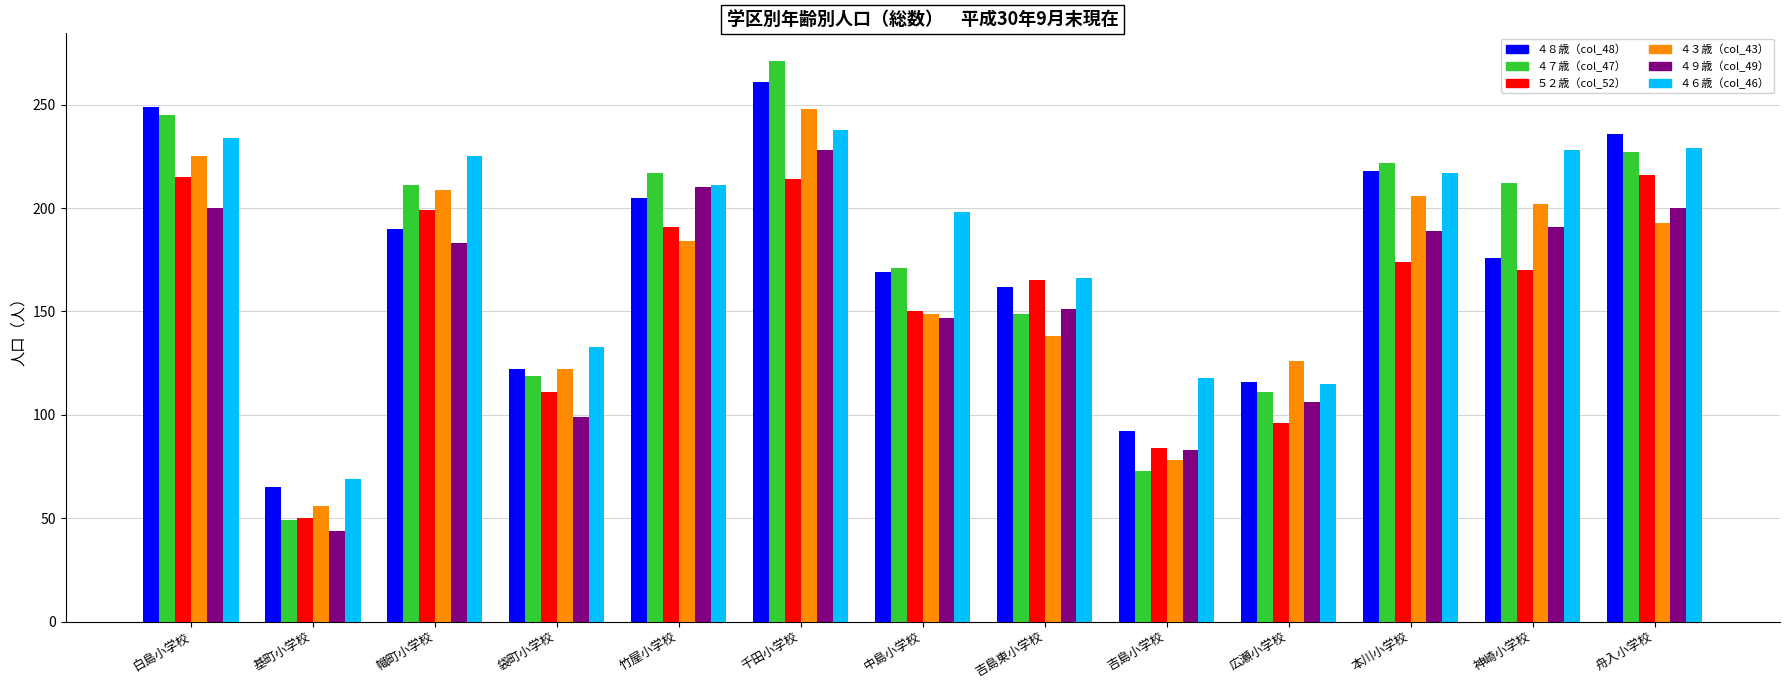

Which category has the highest value in the ４３歳（col_43） series?

千田小学校